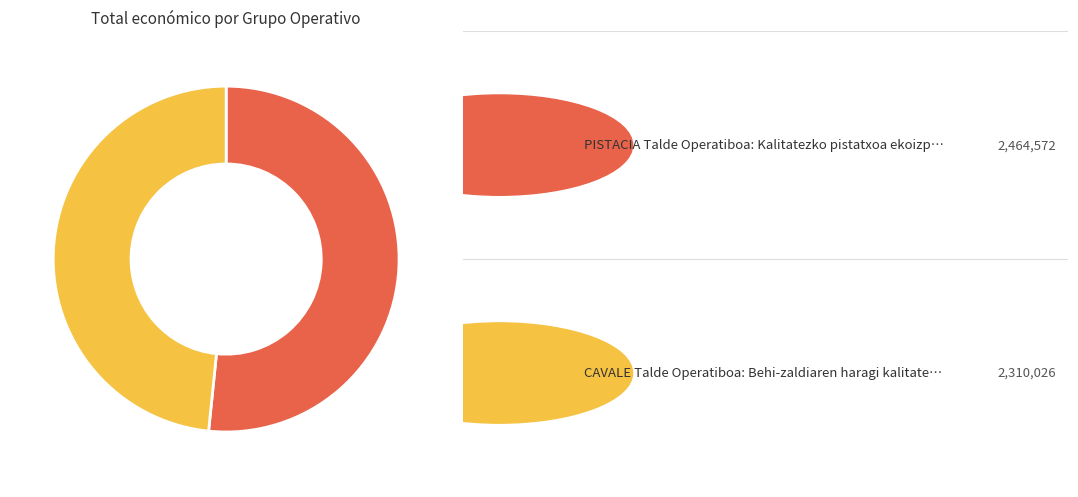

Is there a majority slice in this chart?

Yes